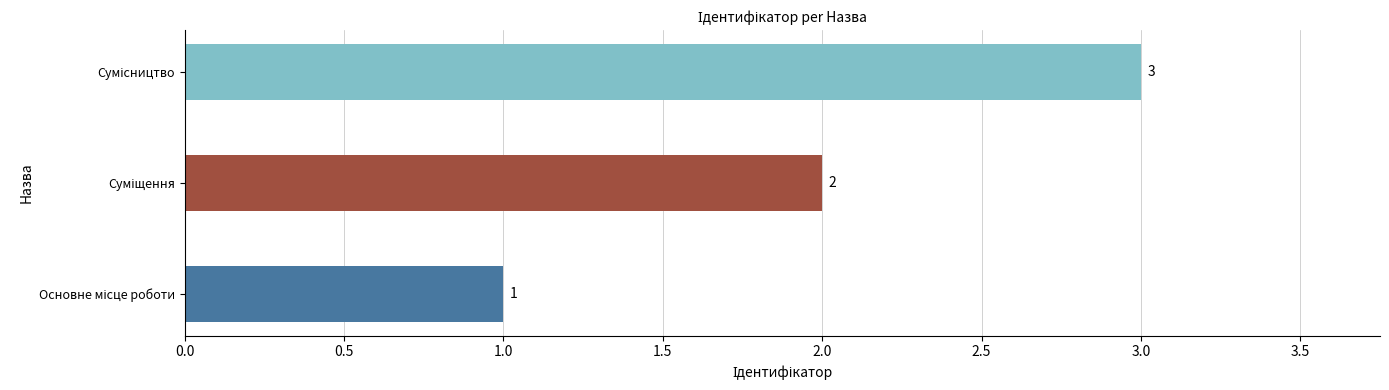

What position from the left is Основне місце роботи?

1